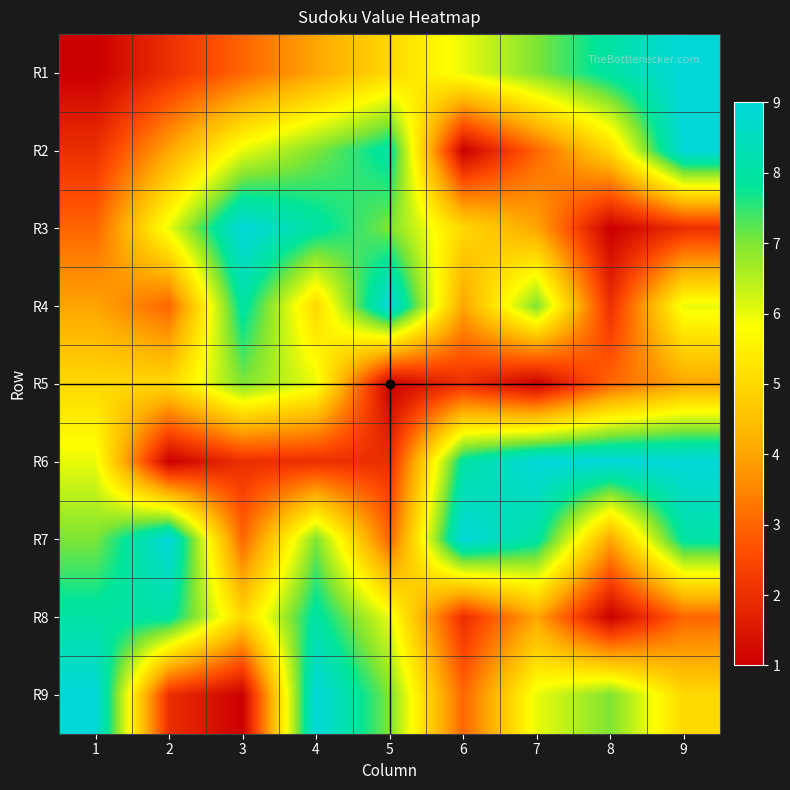

What is the difference between the highest and lowest values at 8?

8